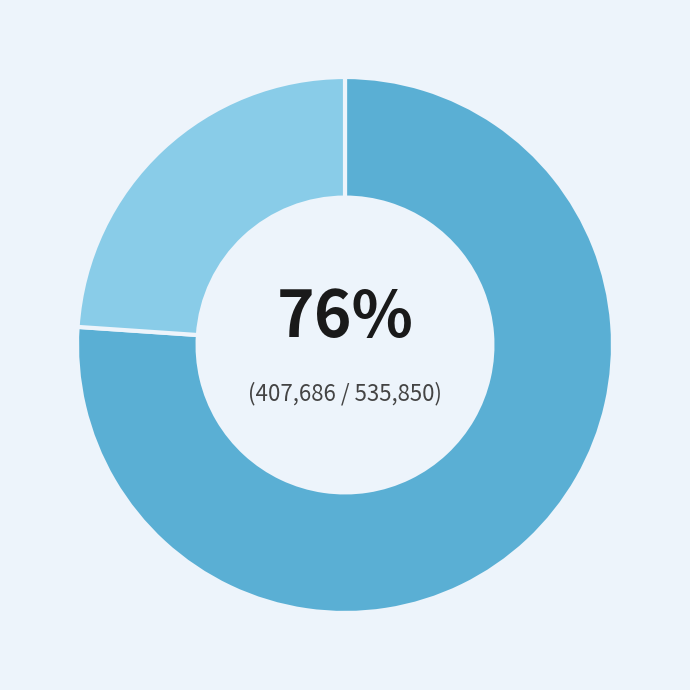

Is there a majority slice in this chart?

Yes